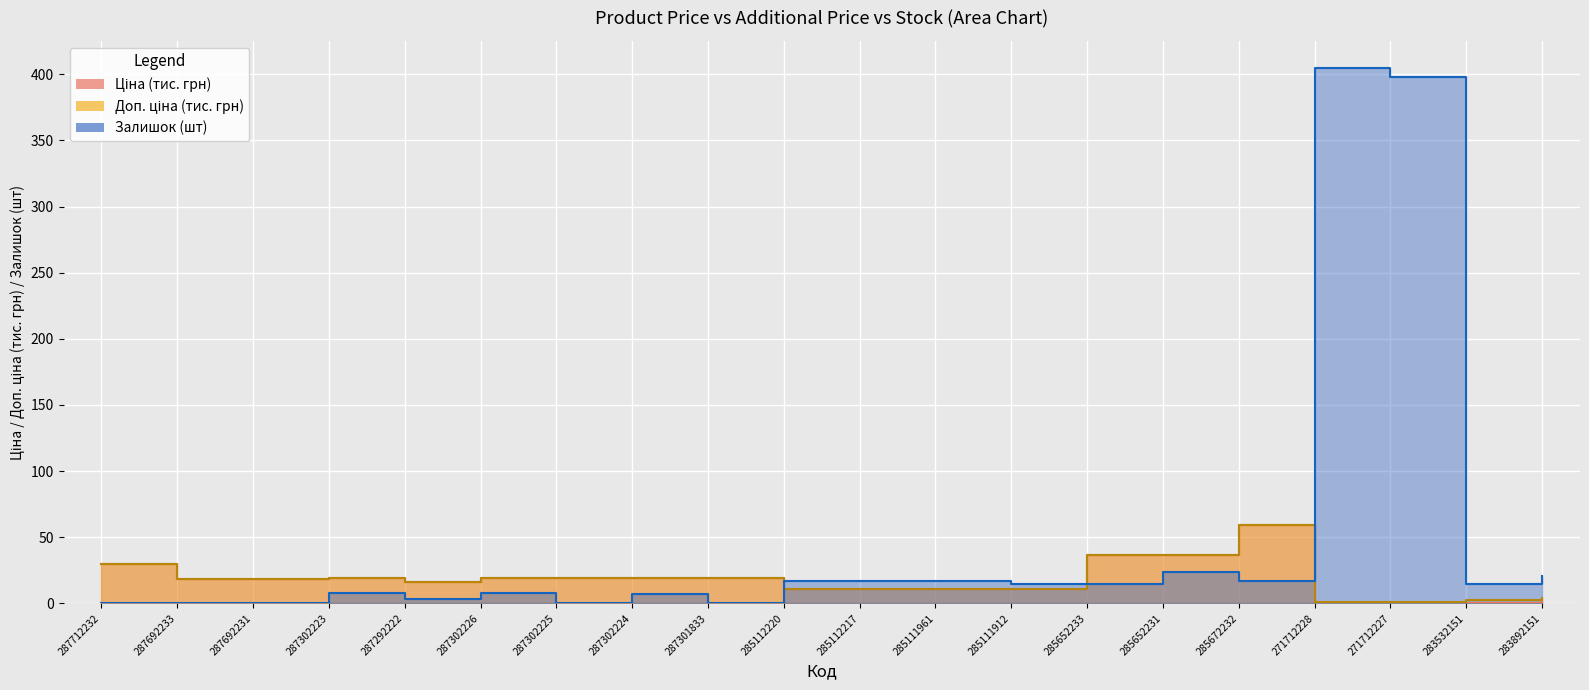

What is the average value of the Залишок series?

49.4